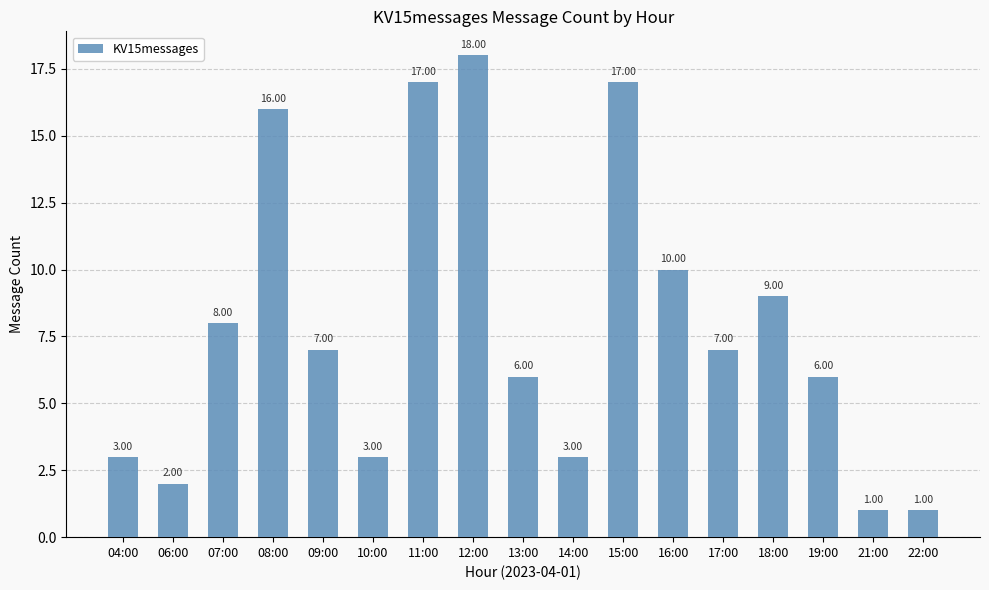

What is the smallest value displayed?

1